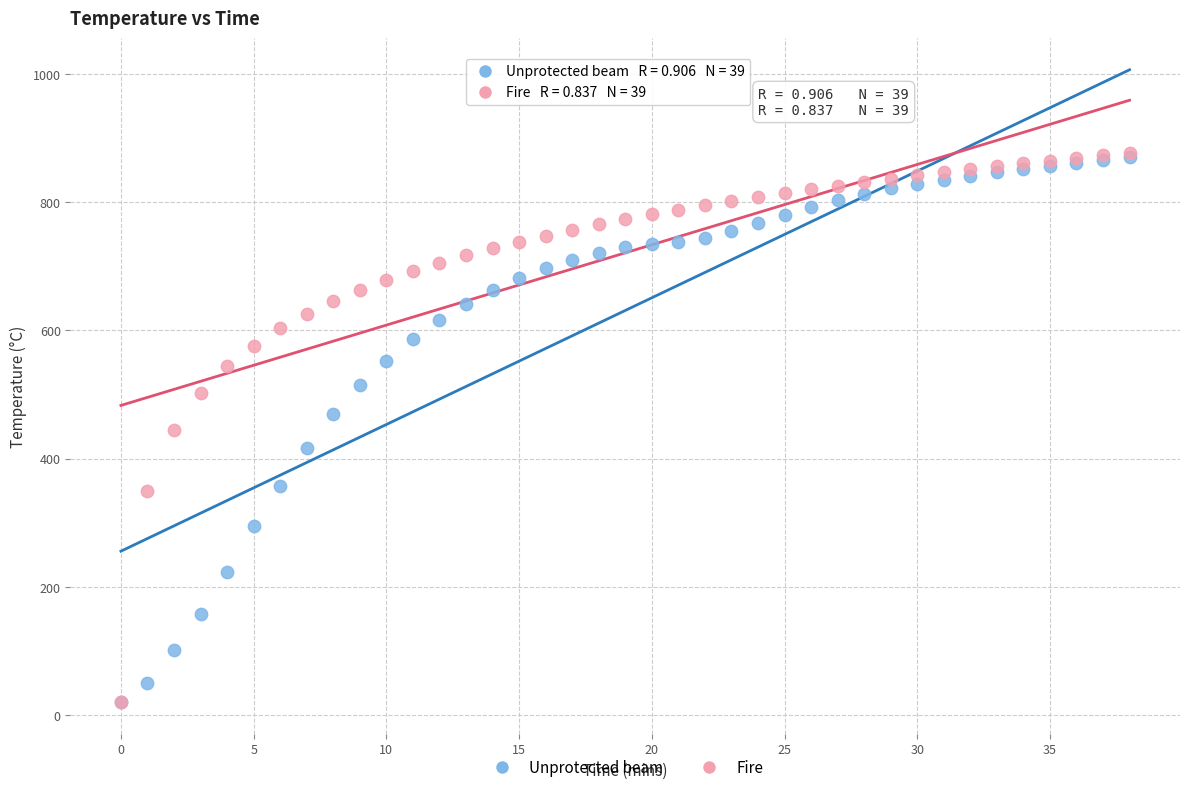

What are all the series names shown in the legend?

Unprotected beam, Fire